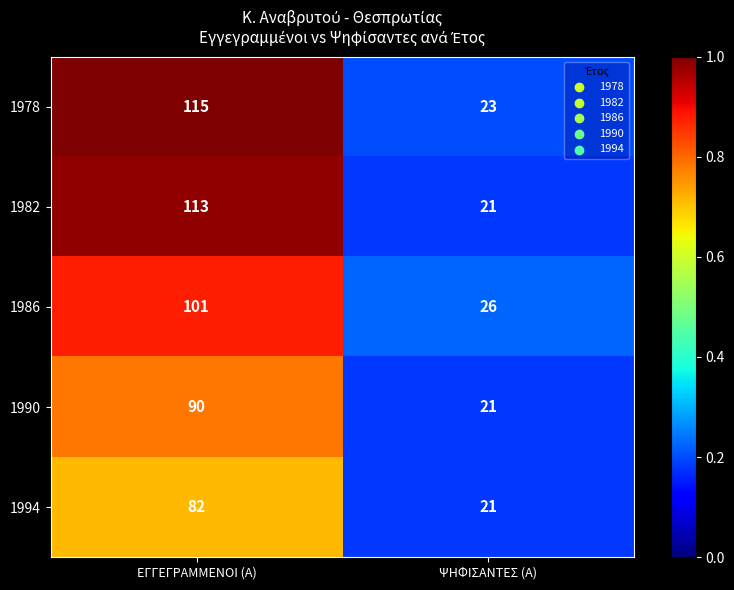

Reading right to left, list all the values displayed in this chart.

1978: ΨΗΦΙΣΑΝΤΕΣ (Α)=23	ΕΓΓΕΓΡΑΜΜΕΝΟΙ (Α)=115
1982: ΨΗΦΙΣΑΝΤΕΣ (Α)=21	ΕΓΓΕΓΡΑΜΜΕΝΟΙ (Α)=113
1986: ΨΗΦΙΣΑΝΤΕΣ (Α)=26	ΕΓΓΕΓΡΑΜΜΕΝΟΙ (Α)=101
1990: ΨΗΦΙΣΑΝΤΕΣ (Α)=21	ΕΓΓΕΓΡΑΜΜΕΝΟΙ (Α)=90
1994: ΨΗΦΙΣΑΝΤΕΣ (Α)=21	ΕΓΓΕΓΡΑΜΜΕΝΟΙ (Α)=82